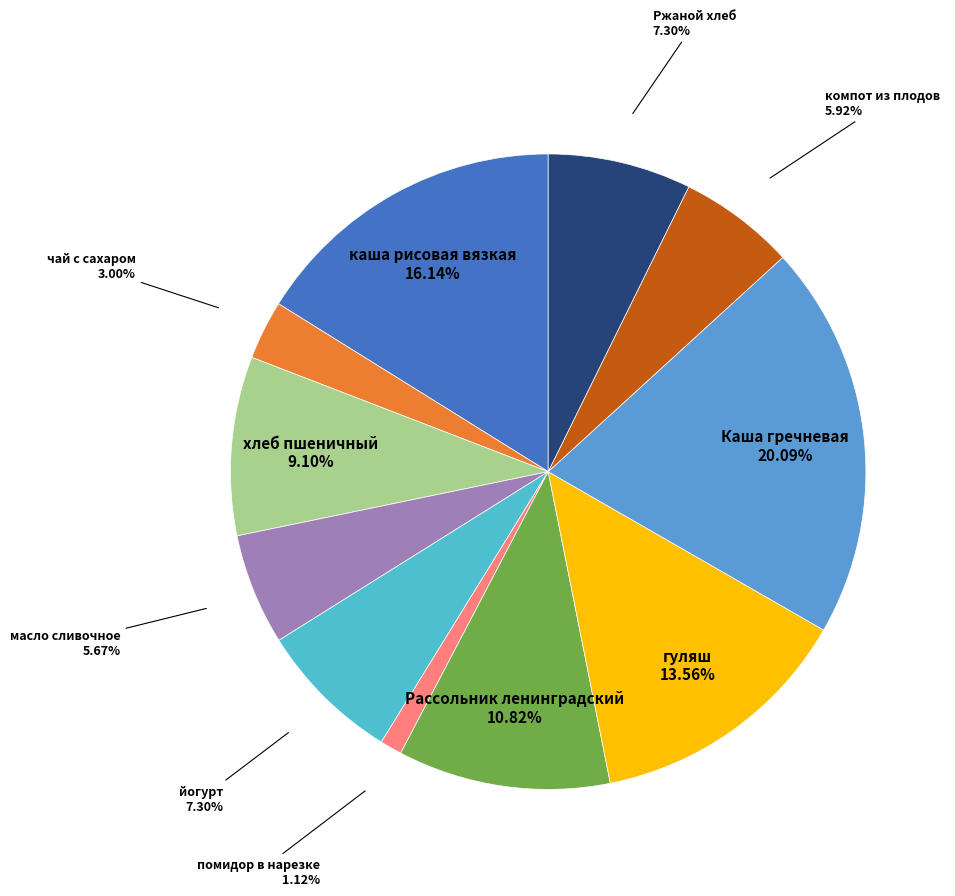

Which category has the biggest portion of the pie?

Каша гречневая